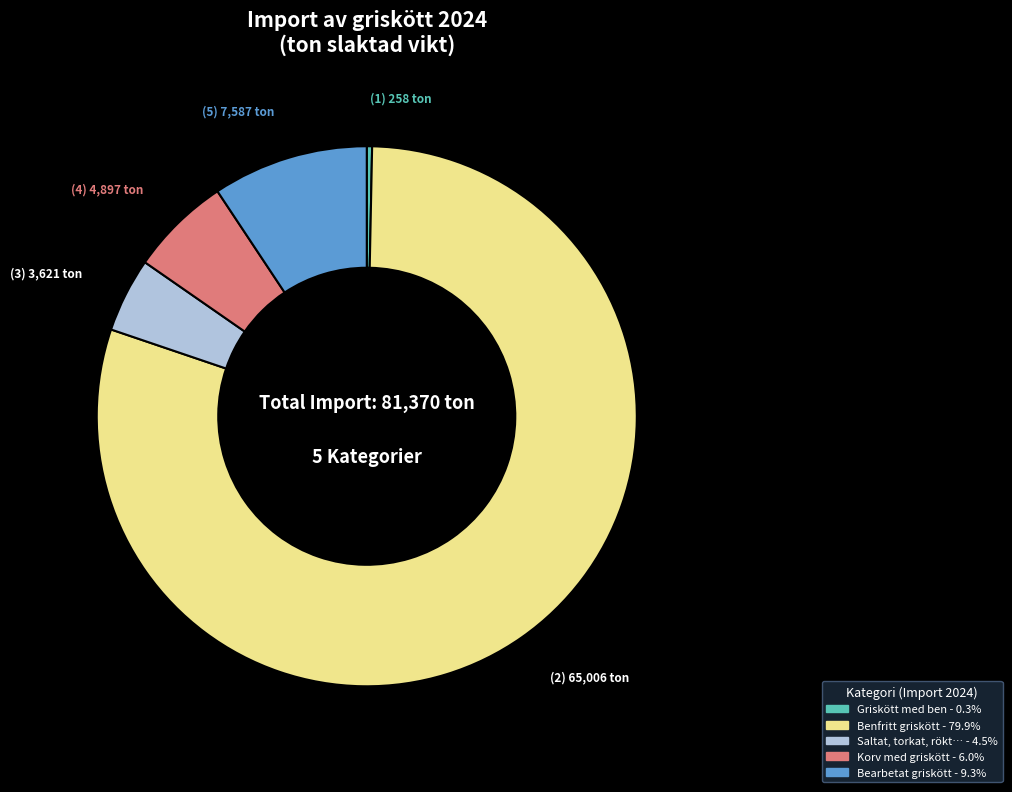

Does any single category account for the majority?

Yes